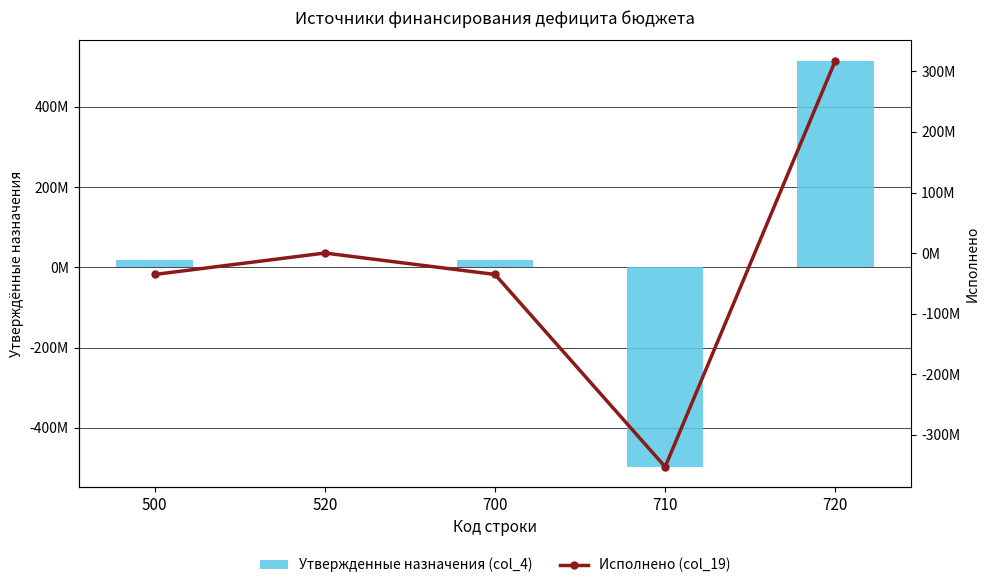

Which series changed the most between 500 and 520?

Исполнено (col_19)